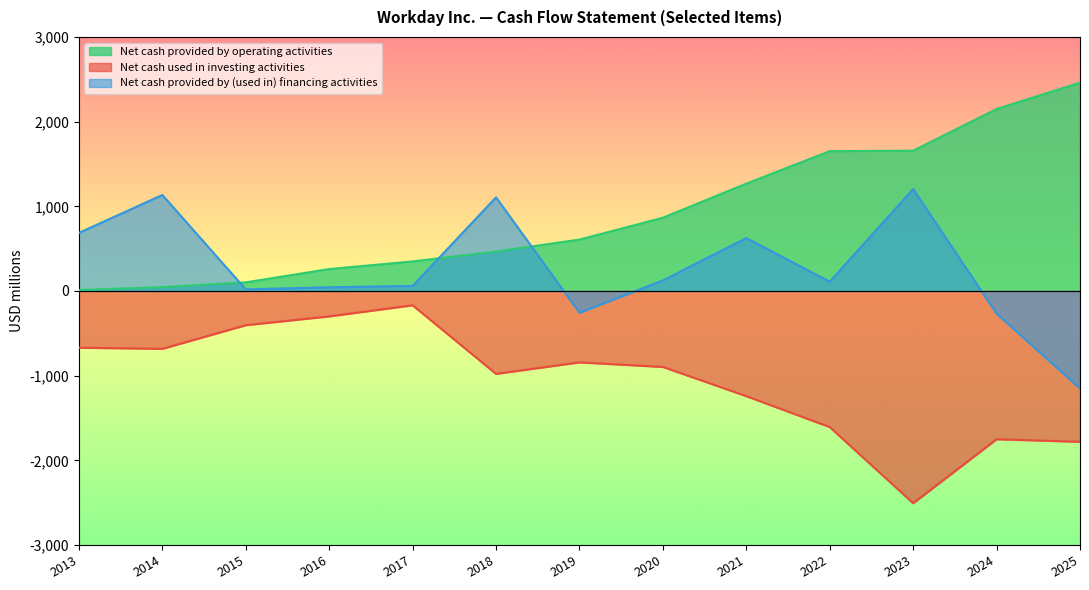

Between 2020 and 2022, which is larger?

2022